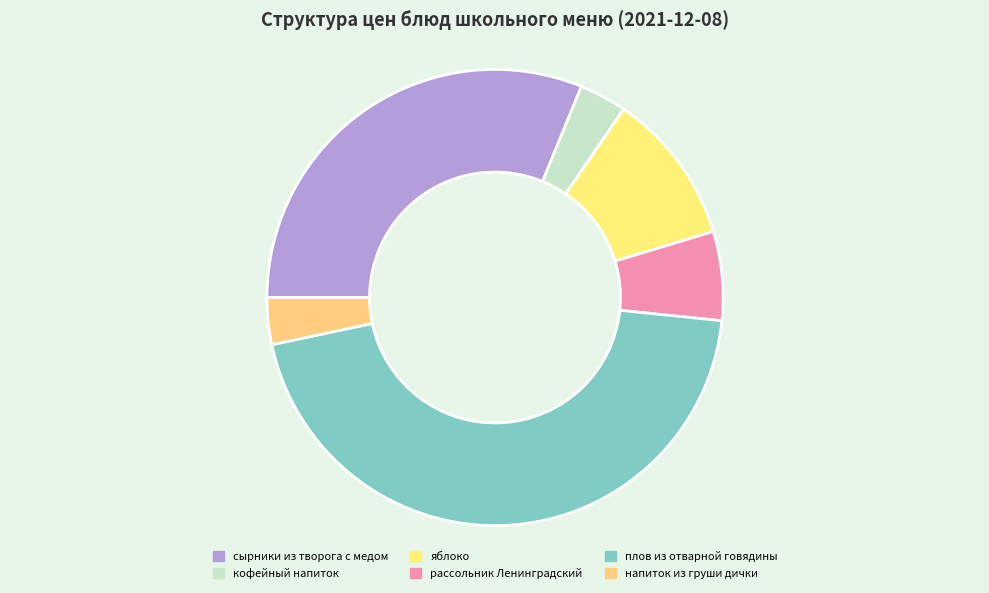

Which category has the smallest portion of the pie?

напиток из груши дички